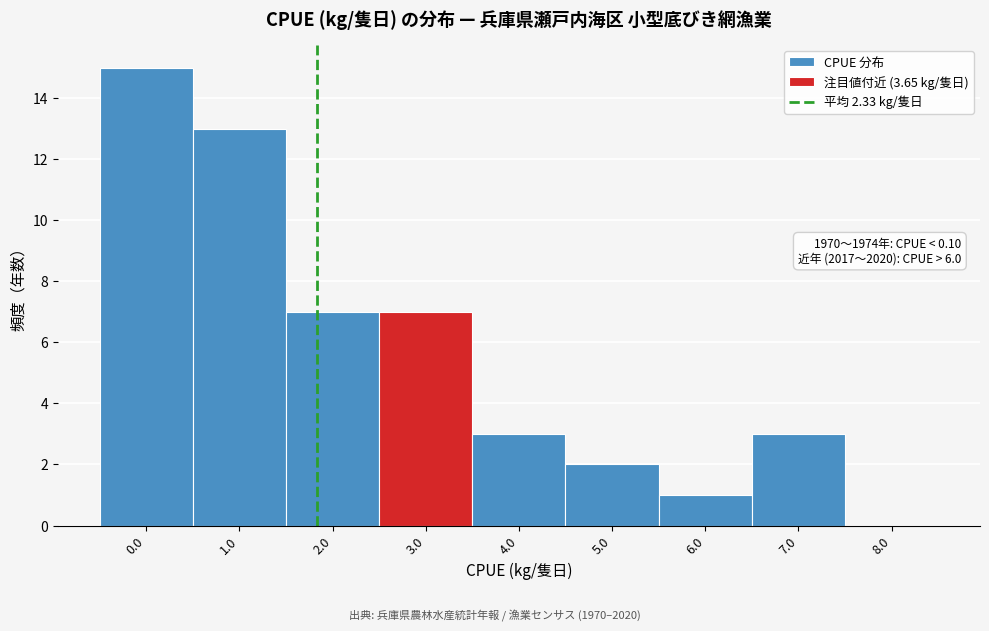

Reading left to right, transcribe all the data shown in this chart.

0.0=15	1.0=13	2.0=7	3.0=7	4.0=3	5.0=2	6.0=1	7.0=3	8.0=0